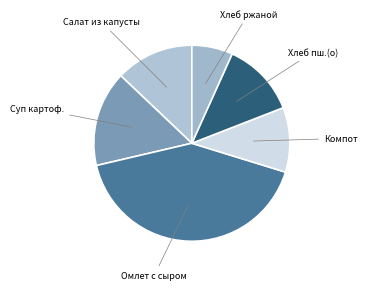

Count the number of slices in the pie.

6